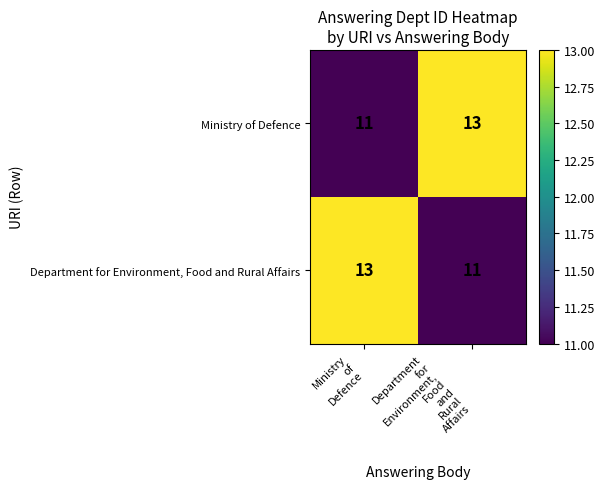

What is the spread (max minus min) of values at Ministry
of
Defence?

2